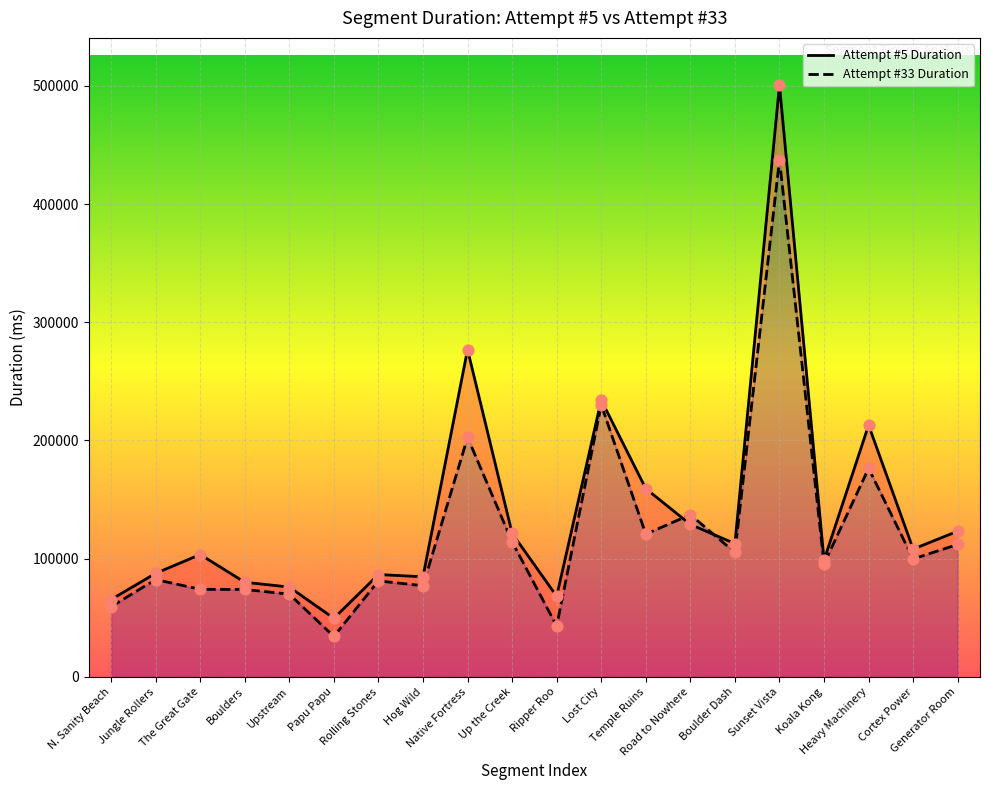

Which series has the largest total across all categories?

Attempt #5 Duration